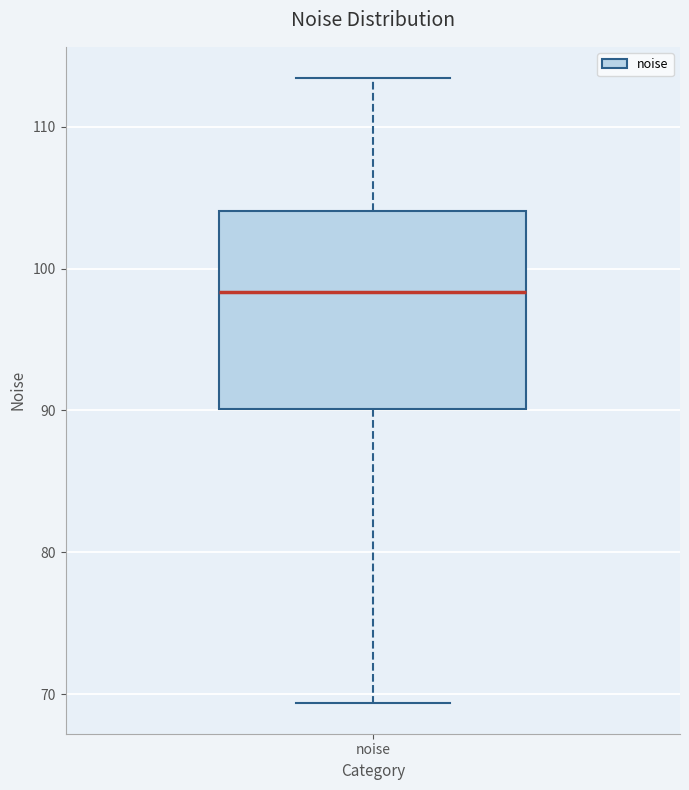

Read this box plot against the y-axis: the position of the median line, the range covered by the box, and the ends of both whiskers. The values are not printed on the chart, so give them approximately, as read against the axis.

median 98, box 90 to 104, whiskers 69 to 113